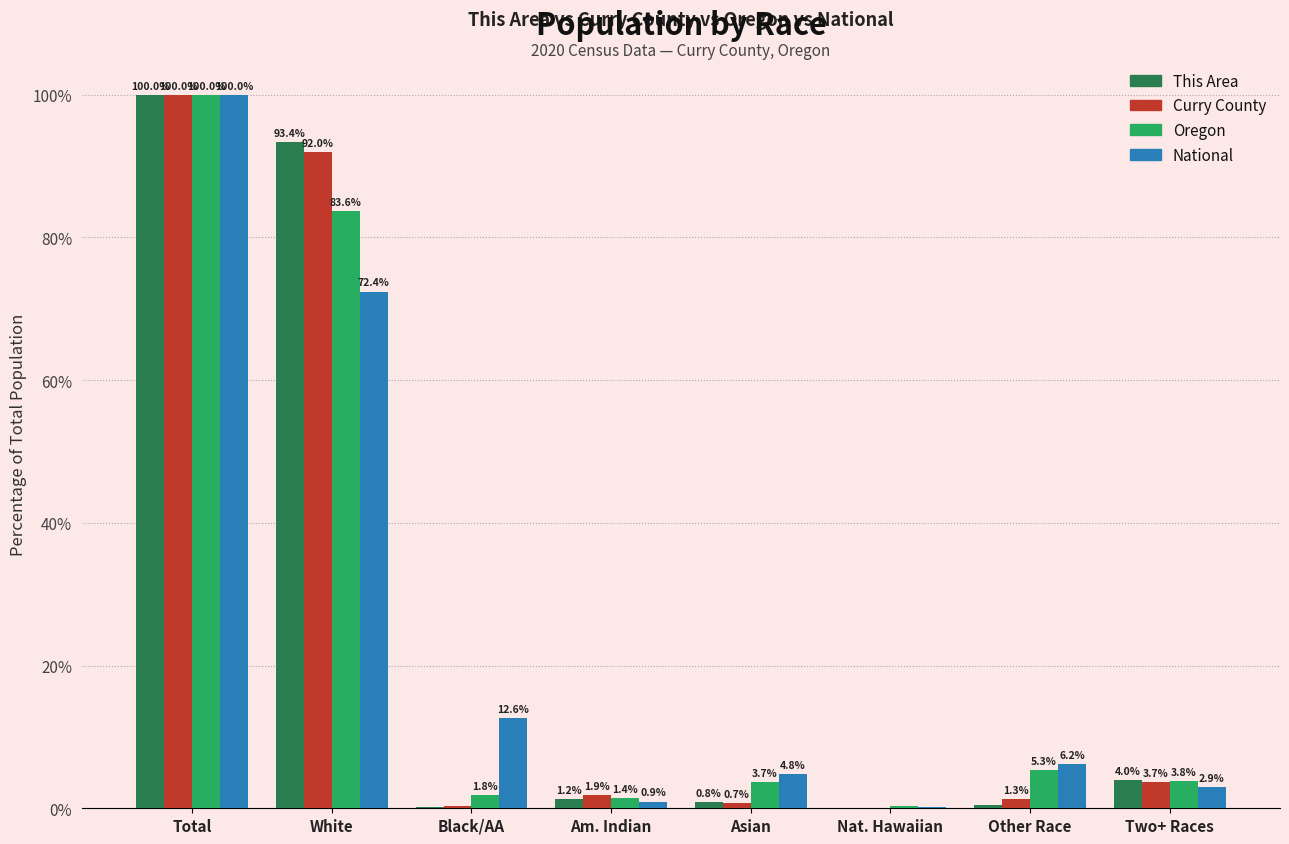

Between Nat. Hawaiian and Other Race, which series saw the biggest shift?

National